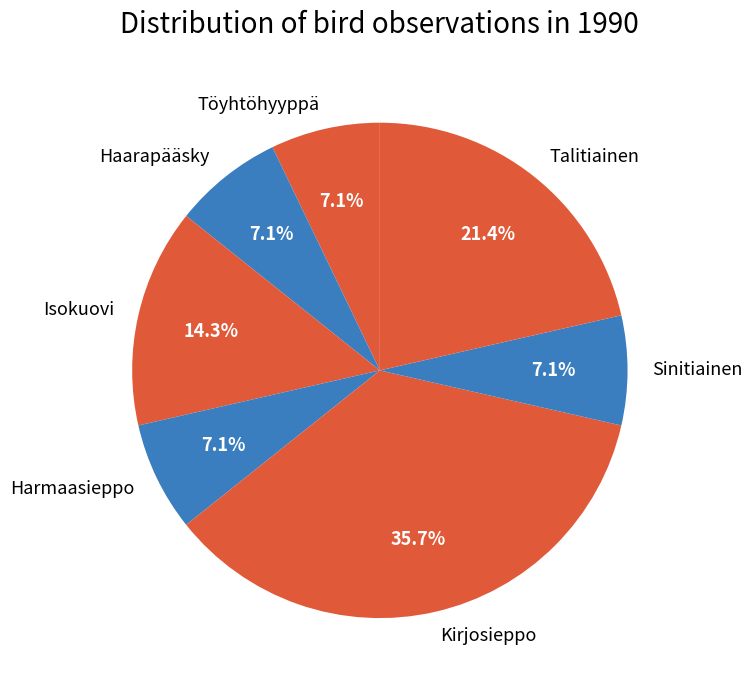

Does Töyhtöhyyppä represent more than half of the total?

No